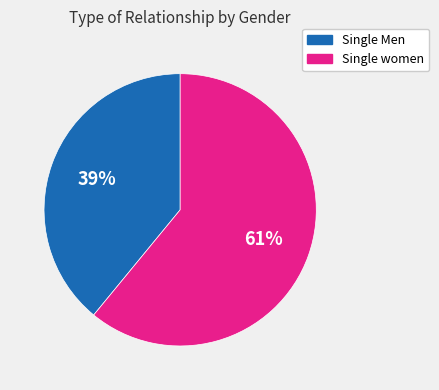

To the nearest percent, what is the difference between the largest and smallest slice percentages?

22%